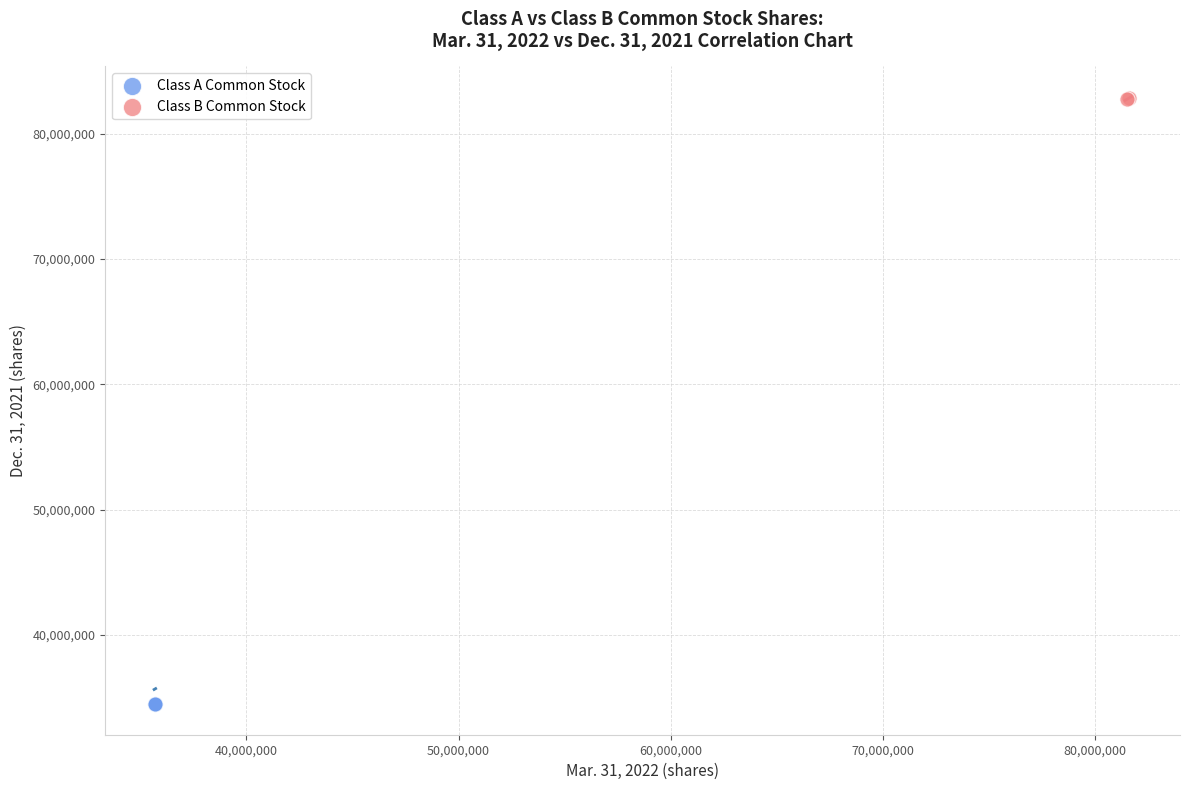

What are all the series names shown in the legend?

Class A Common Stock, Class B Common Stock